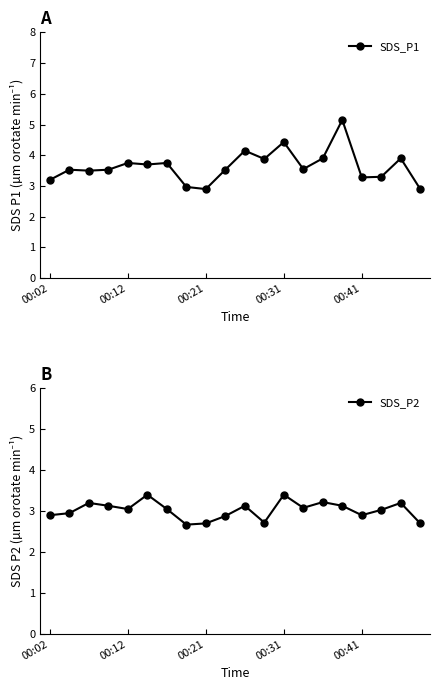

Is it true that SDS_P1 equals 2.9 at 00:21?

True